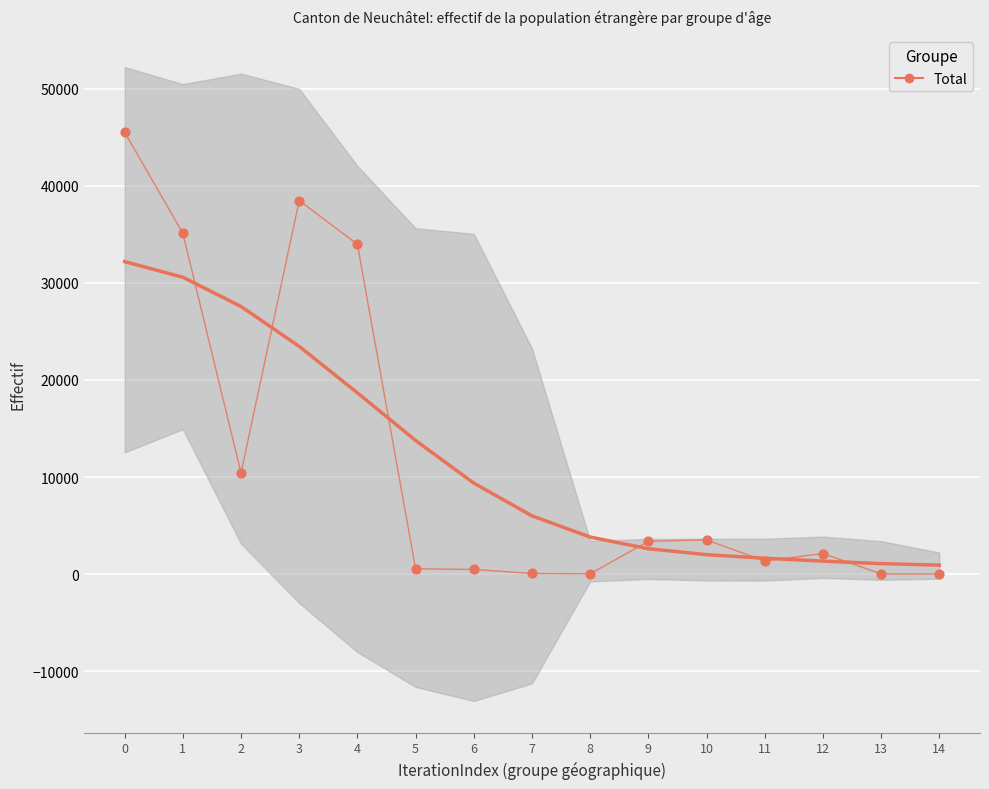

Which has a higher value, 6 or 1?

1